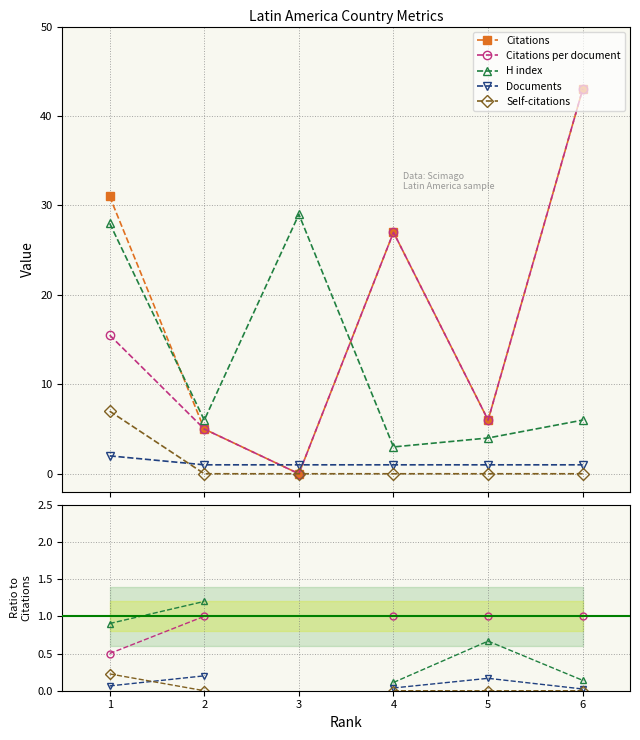

Which series changed the most between 3 and 4?

Citations